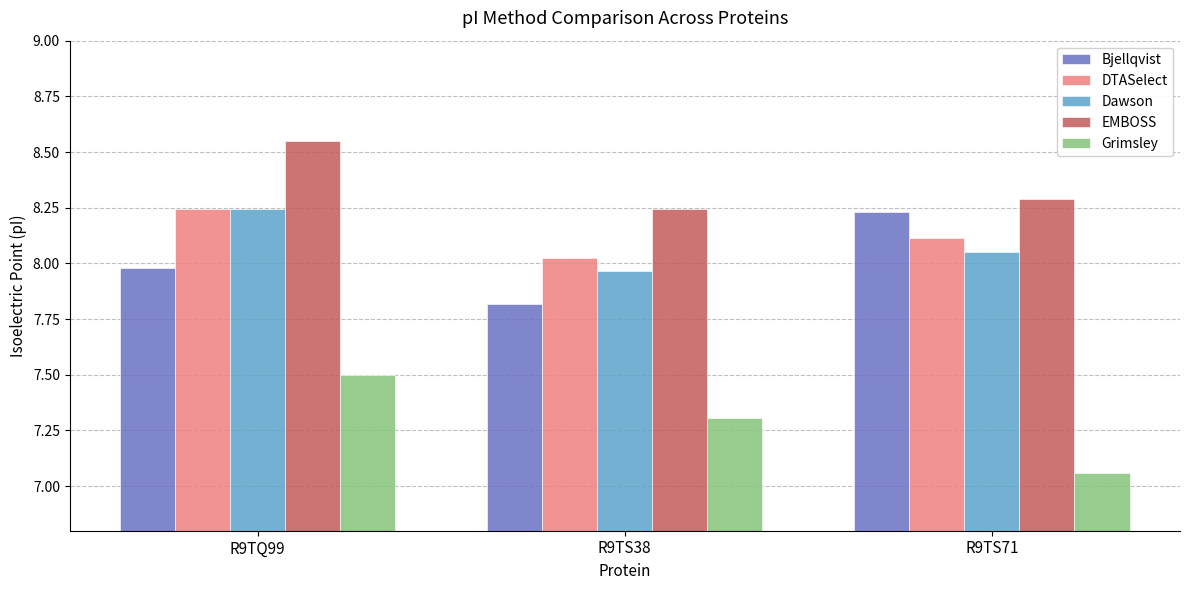

What are all the series names shown in the legend?

Bjellqvist, DTASelect, Dawson, EMBOSS, Grimsley